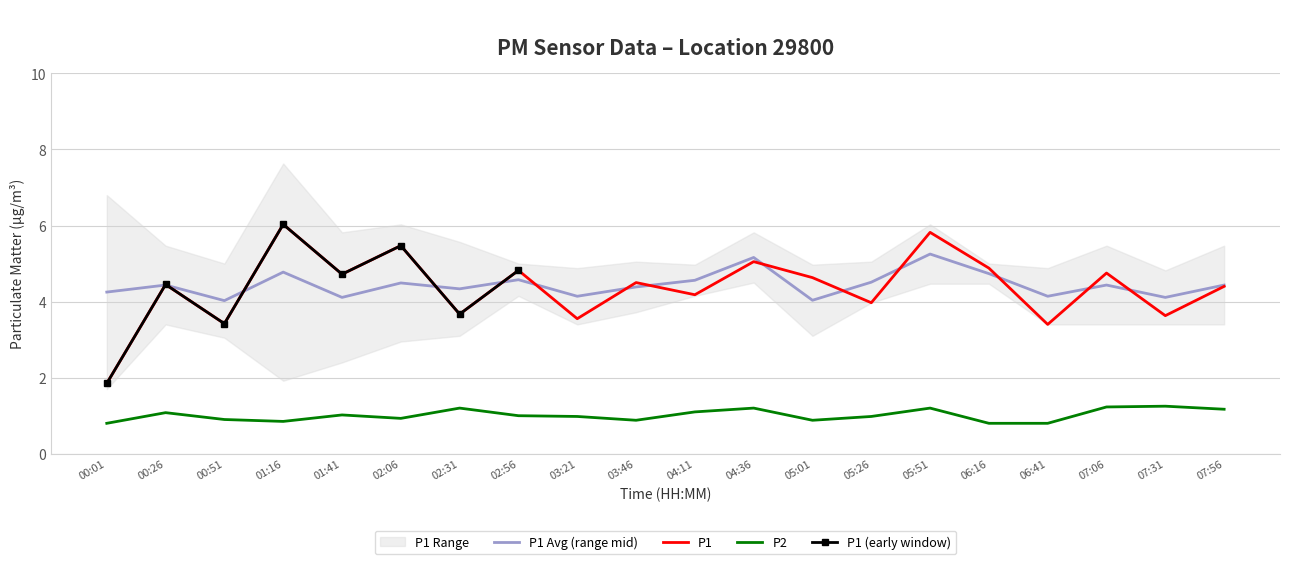

How many interior local valleys does the P1 series have?

8